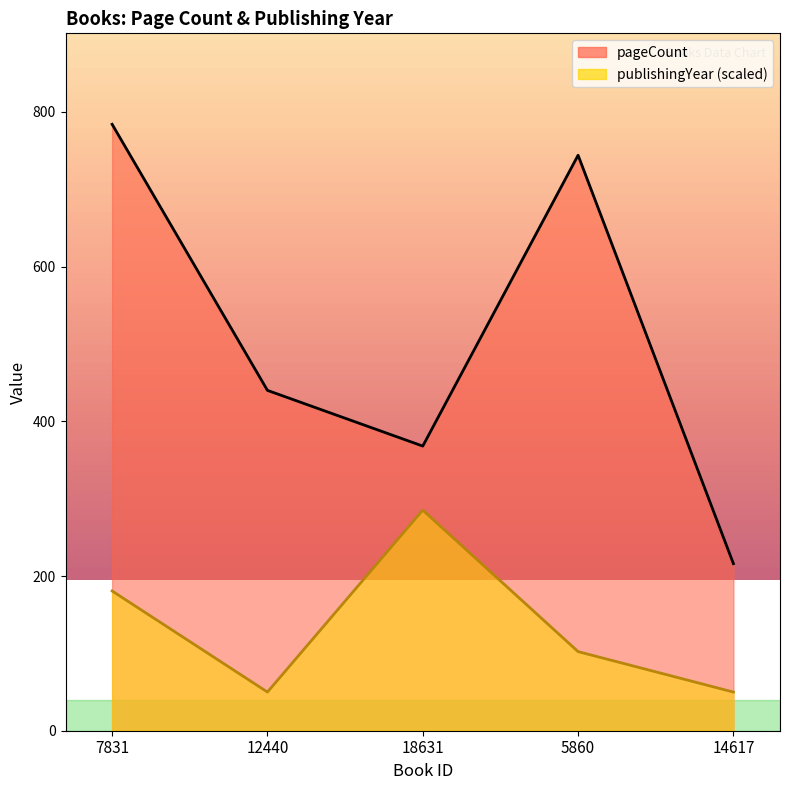

Between 7831 and 14617, which series saw the biggest shift?

pageCount